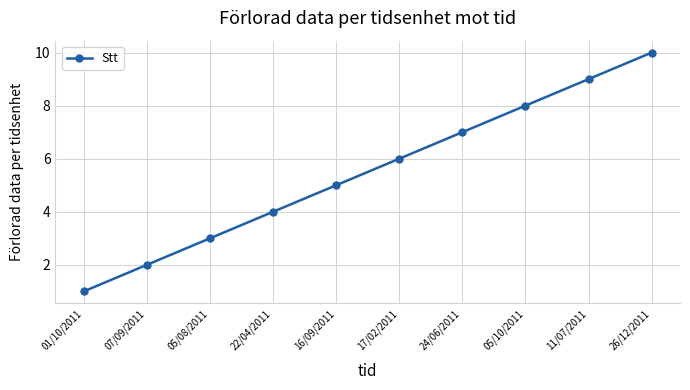

True or false: the data has more than 2 interior local peaks.

False